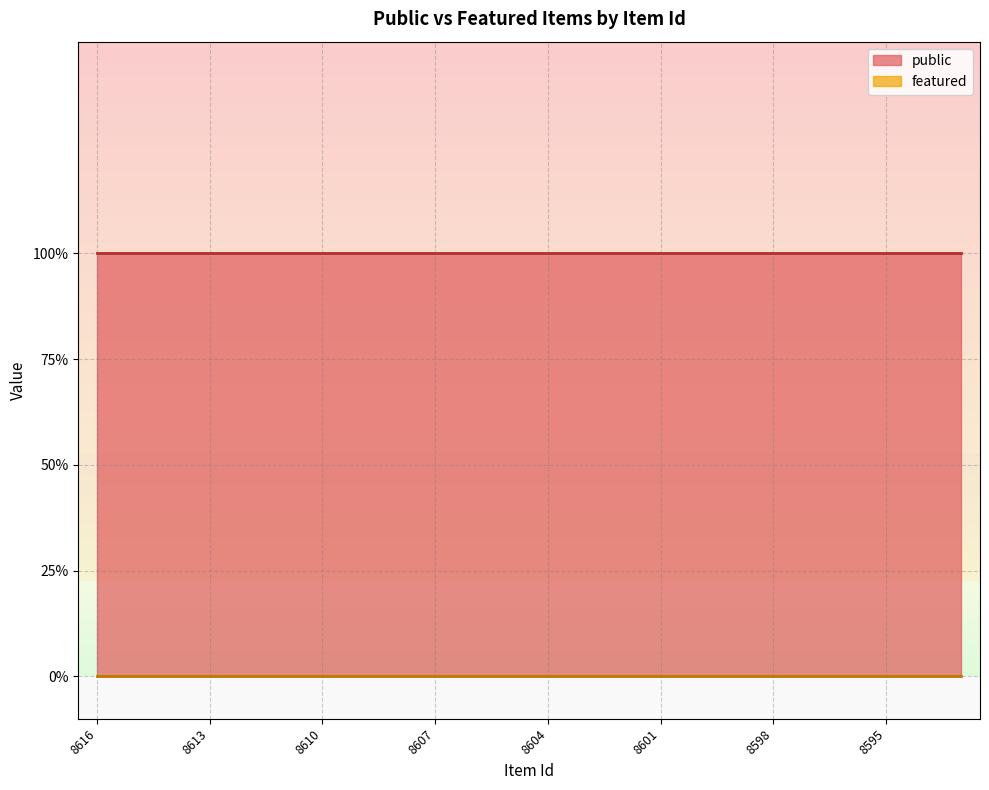

At how many categories does at least one series exceed 0?

24